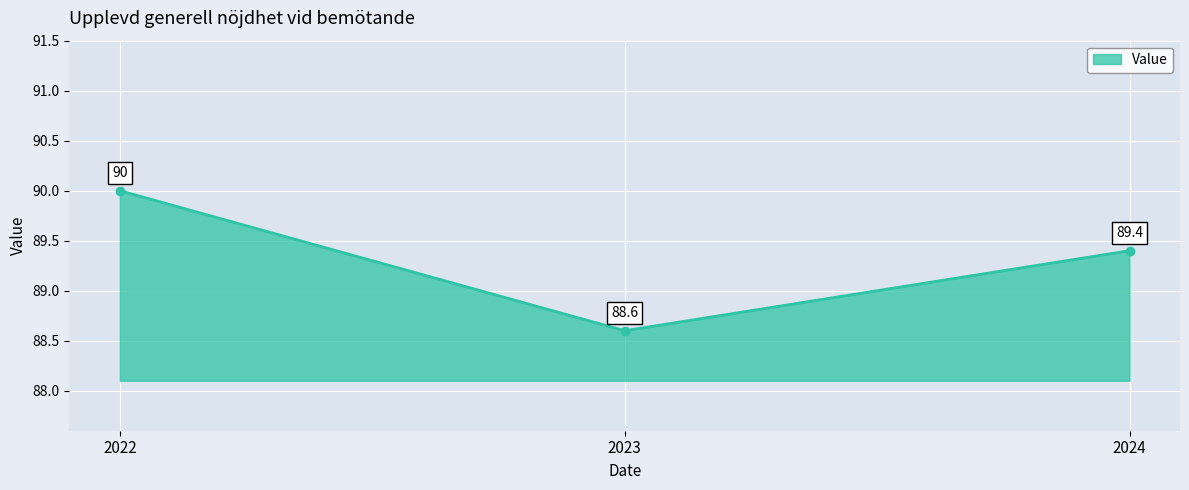

What is the ratio of the value at 2022 to the value at 2023?

1.0